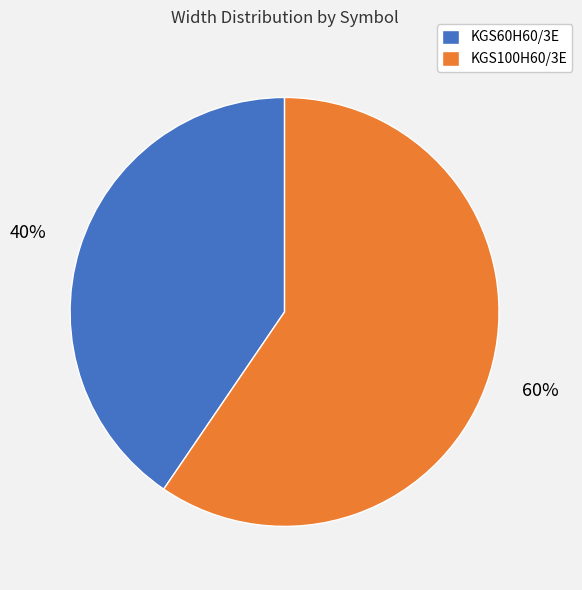

To the nearest percent, what is the average slice percentage?

50%